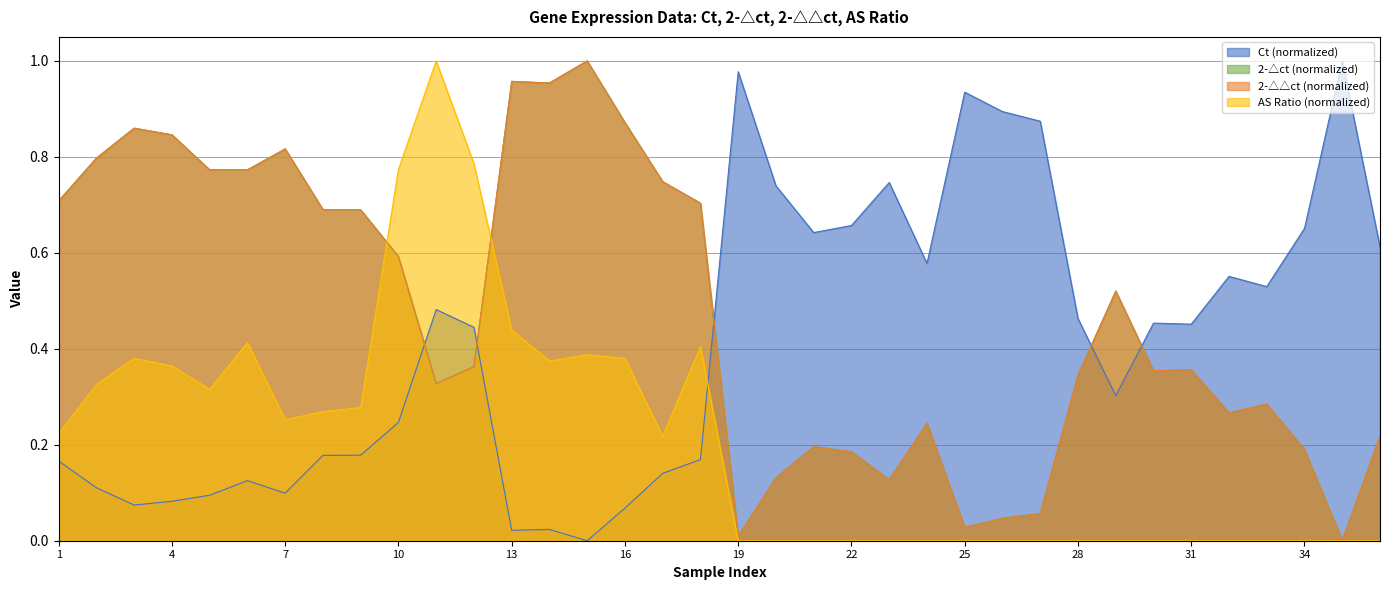

Does the chart have visible grid lines?

Yes